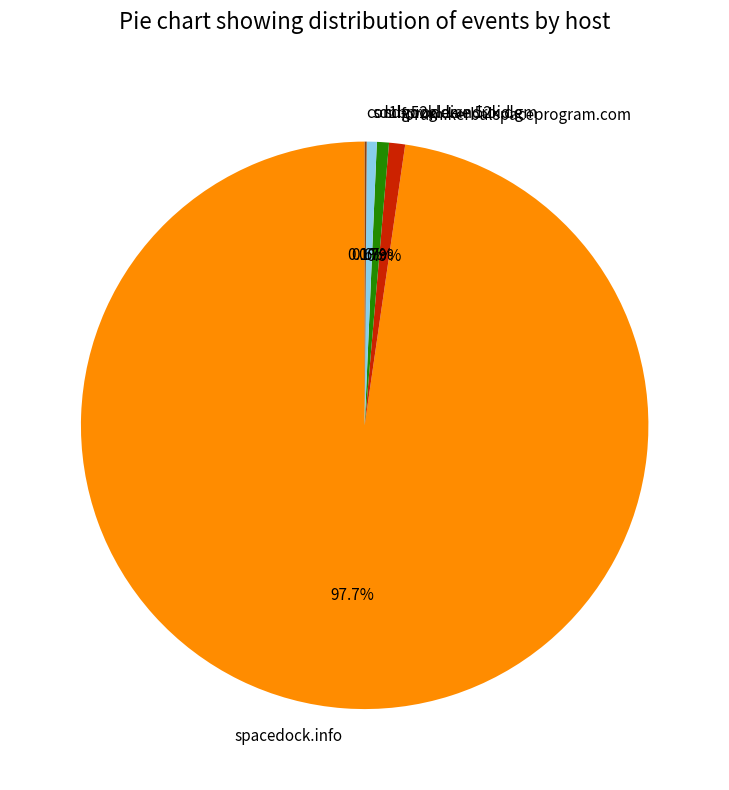

What percentage do sd-prod-live.52k.de and sd1b.52k.de together represent?

1.3%